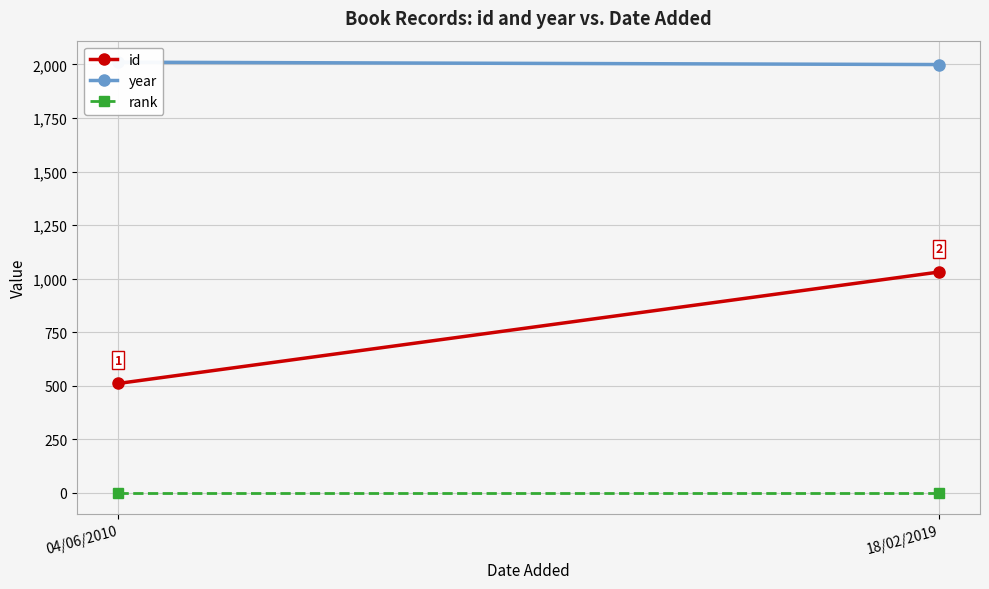

Reading left to right, extract all data points from this chart.

id: 04/06/2010=511	18/02/2019=1031
year: 04/06/2010=2010	18/02/2019=1999
rank: 04/06/2010=1	18/02/2019=1